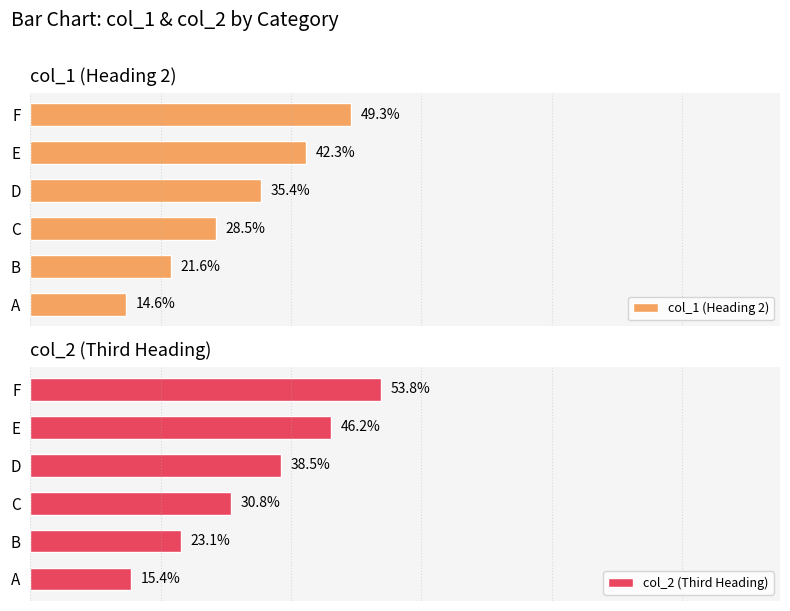

Rank the categories by col_1 (Heading 2) value from highest to lowest.

F, E, D, C, B, A